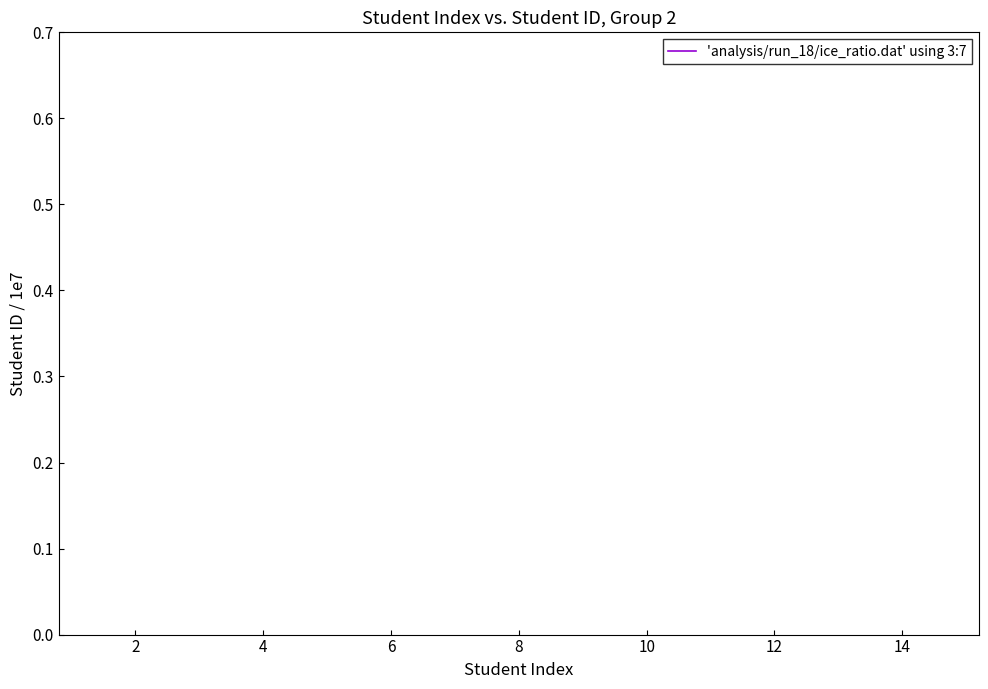

Count the number of data series in this chart.

1